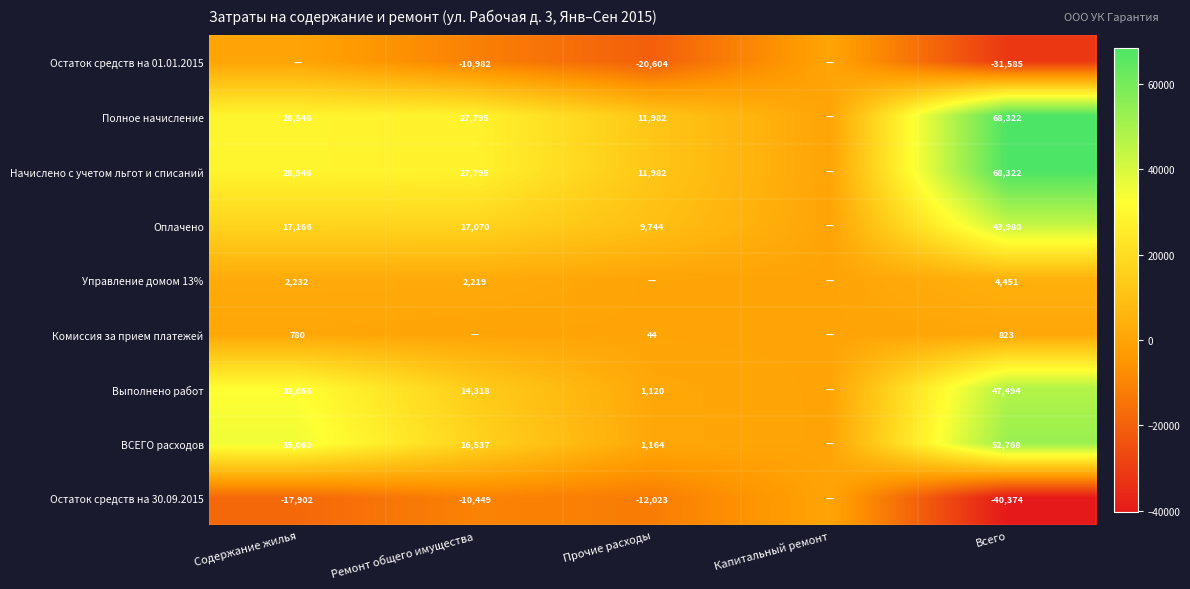

Is the value of Комиссия за прием платежей at Прочие расходы greater than the value of Управление домом 13% at Всего?

No